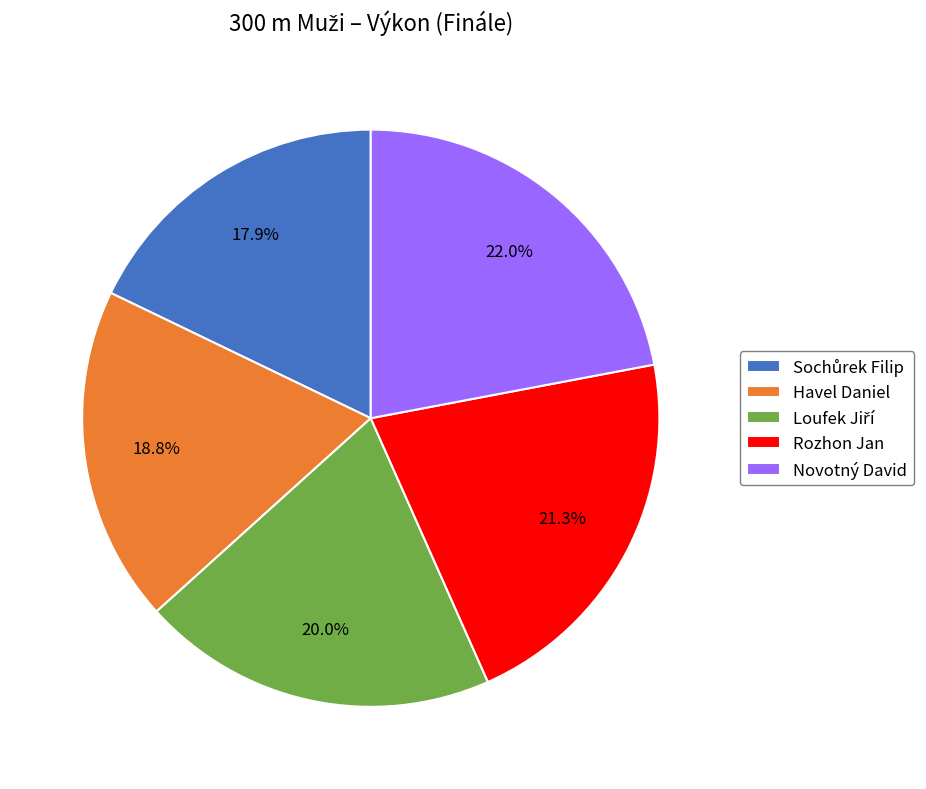

What percentage is NOT represented by Havel Daniel?

81.2%